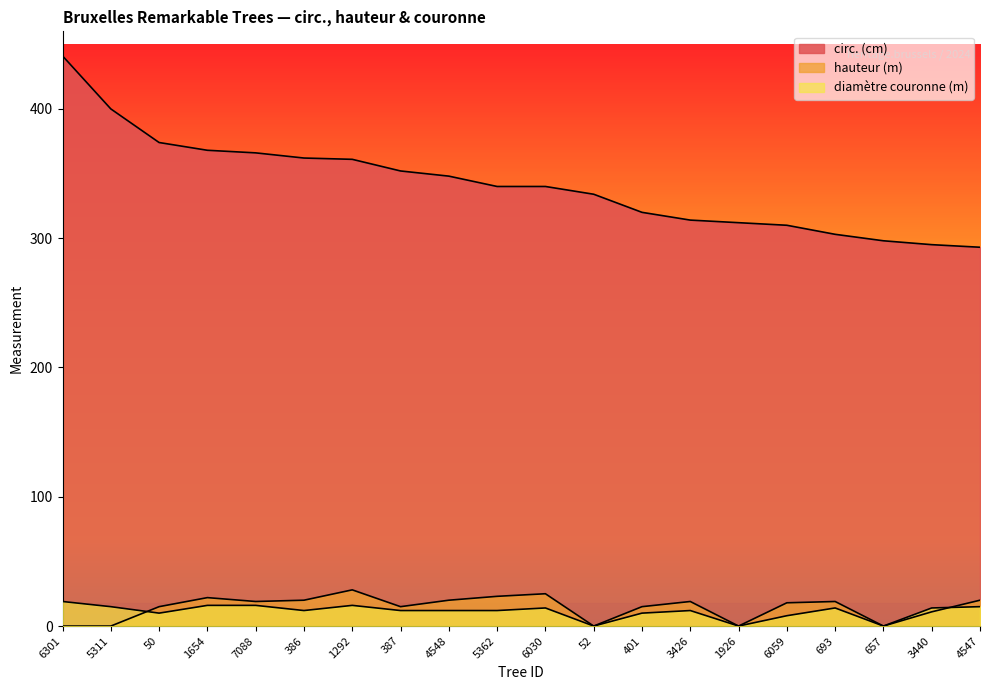

What is the value of the circ. (cm) point at the 4th from the left?

368